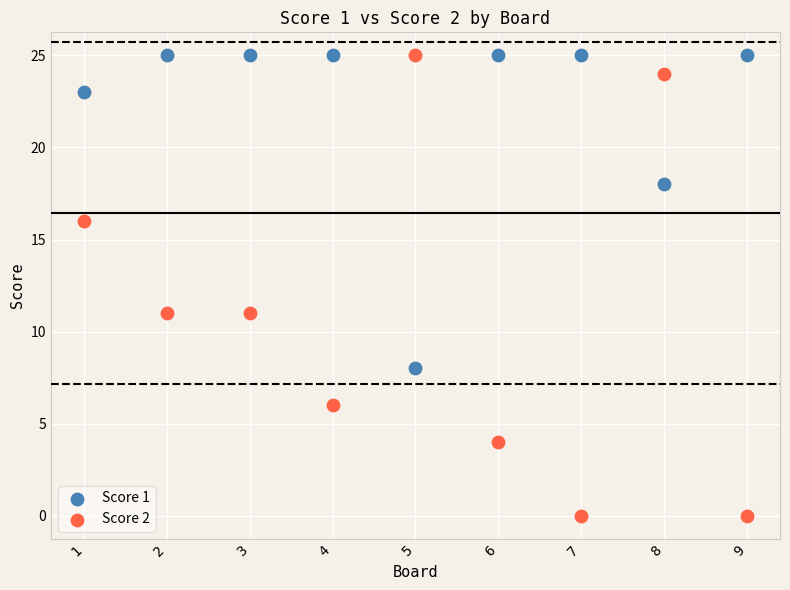

Which series reaches the minimum Y coordinate?

Score 2